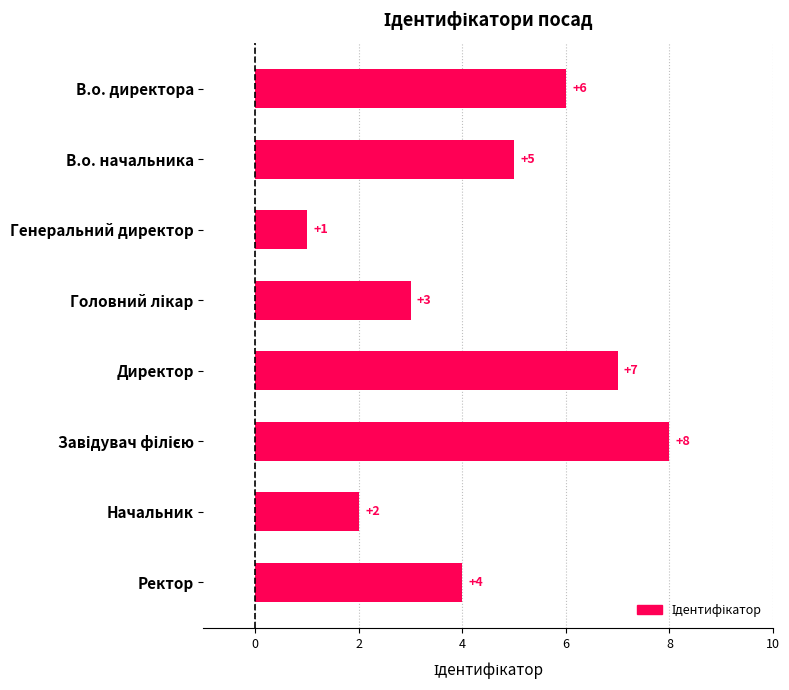

Approximately how many times larger is the value at В.о. директора compared to Начальник?

3.0